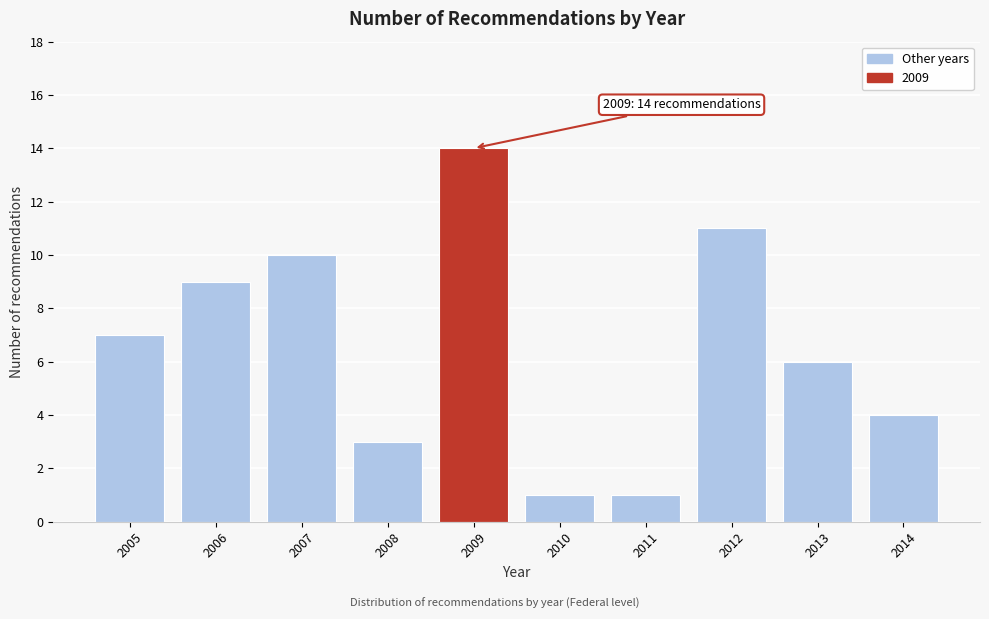

Reading left to right, transcribe all the data shown in this chart.

7	9	10	3	14	1	1	11	6	4